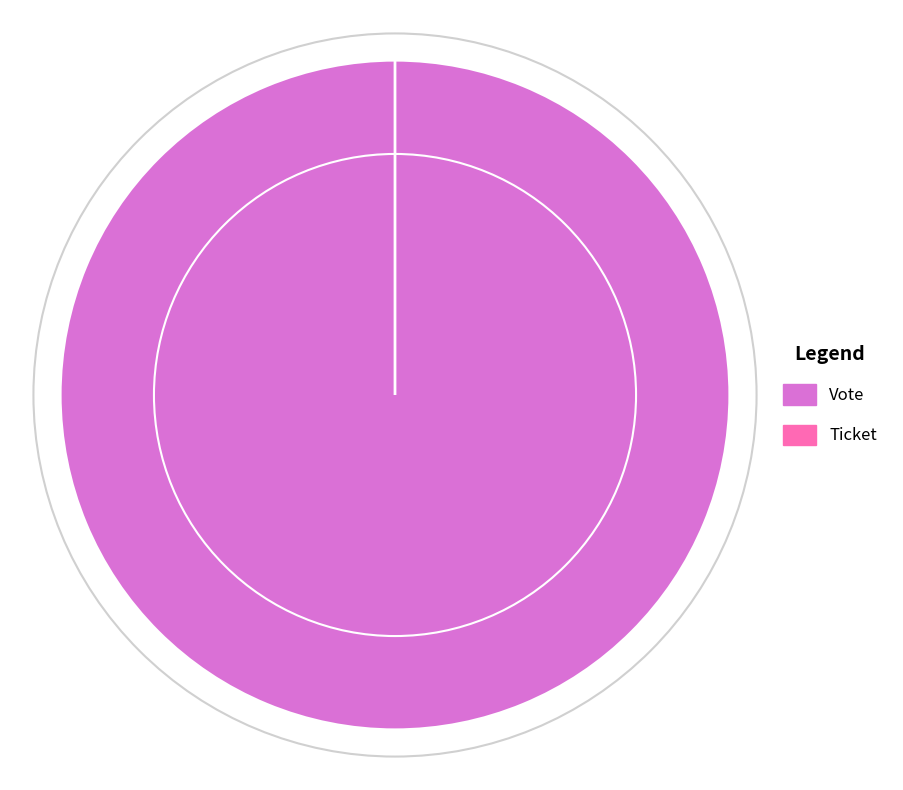

To the nearest percent, what is the difference between the largest and smallest slice percentages?

100%